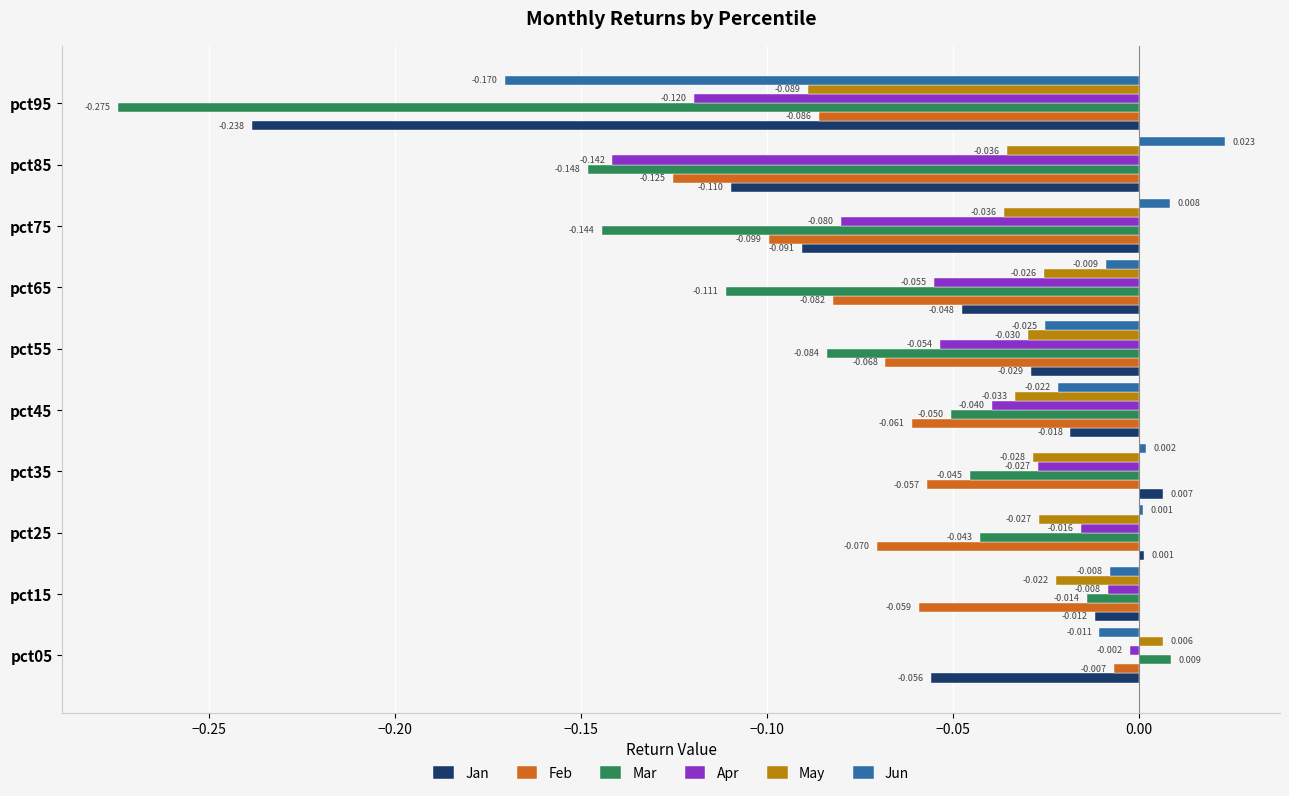

Is the value of Jan at pct65 greater than the value of Mar at pct45?

Yes